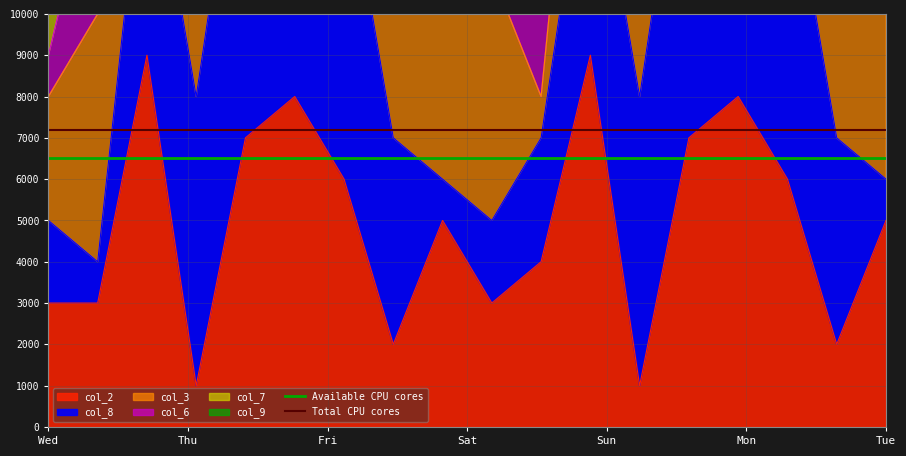

What is the highest value of the Available CPU cores series?

6500